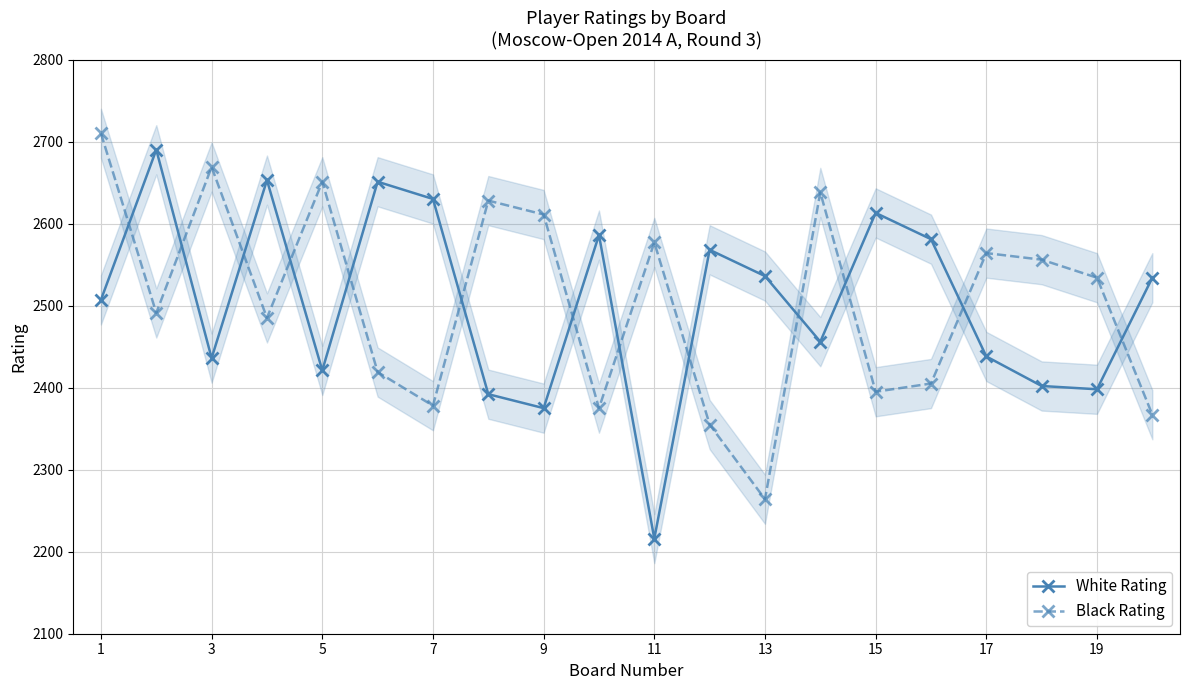

Does the chart have visible grid lines?

Yes